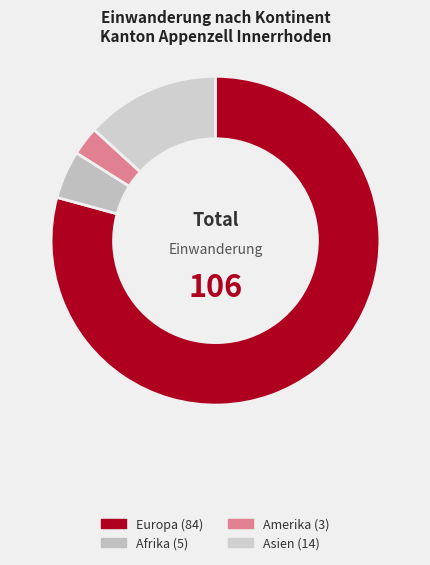

To the nearest percent, what is the average slice percentage?

25%